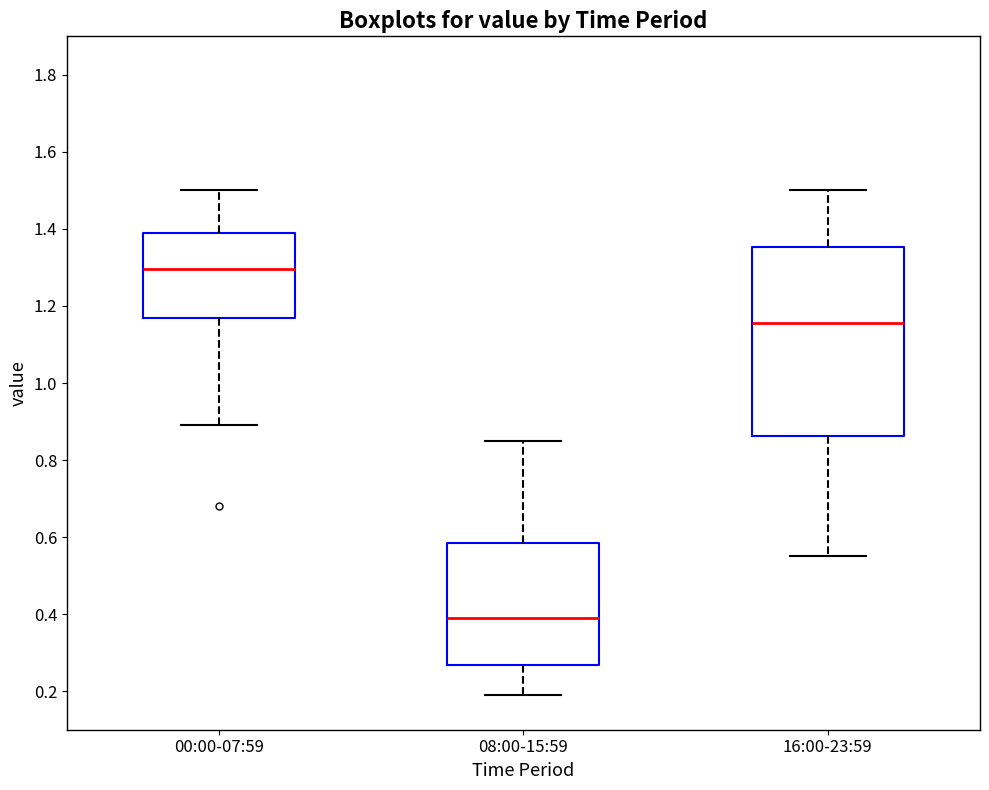

Reading left to right, transcribe this box plot: for each box, give where its median line is, the range the box spans, and where its two whiskers end, as read against the y-axis. The values are not printed on the chart, so give them approximately, as read against the axis.

00:00-07:59: median 1.30, box 1.18 to 1.40, whiskers 0.90 to 1.50
08:00-15:59: median 0.40, box 0.26 to 0.58, whiskers 0.20 to 0.86
16:00-23:59: median 1.16, box 0.86 to 1.36, whiskers 0.56 to 1.50